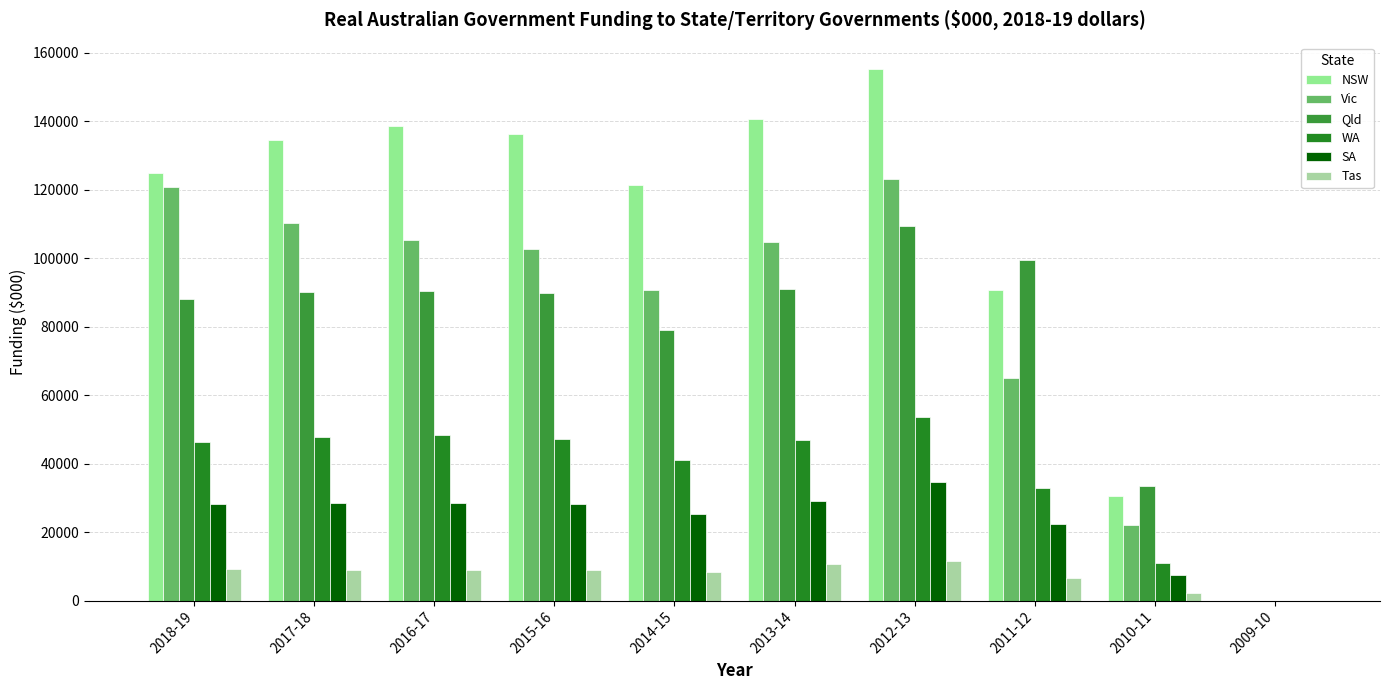

Read the Tas value at 2011-12.

6549.1